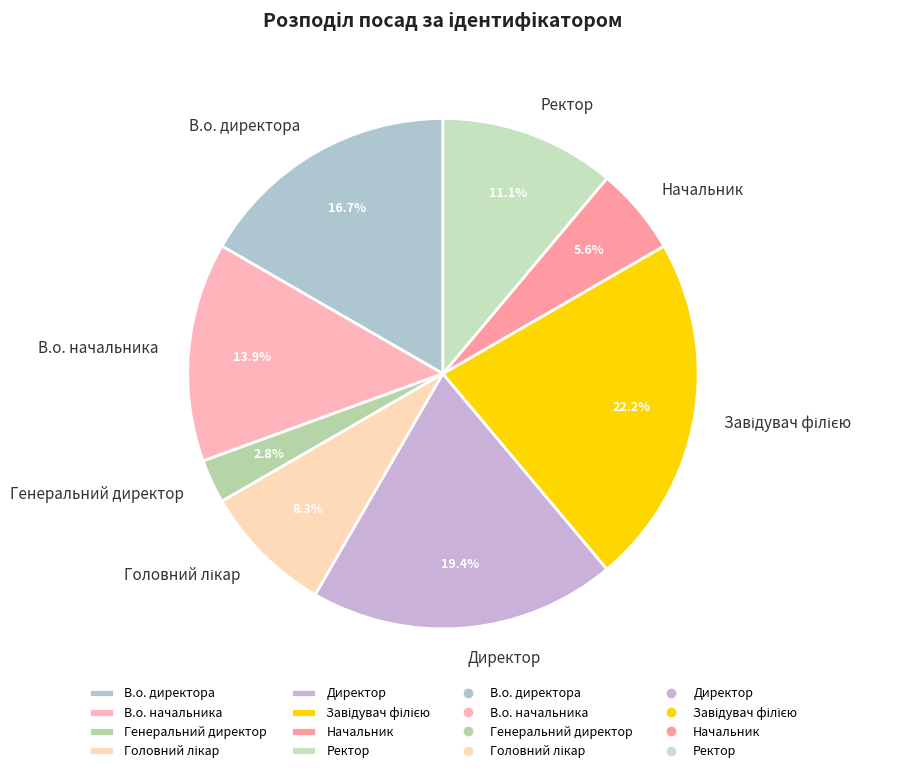

Combined, do Генеральний директор and В.о. начальника account for over 50%?

No